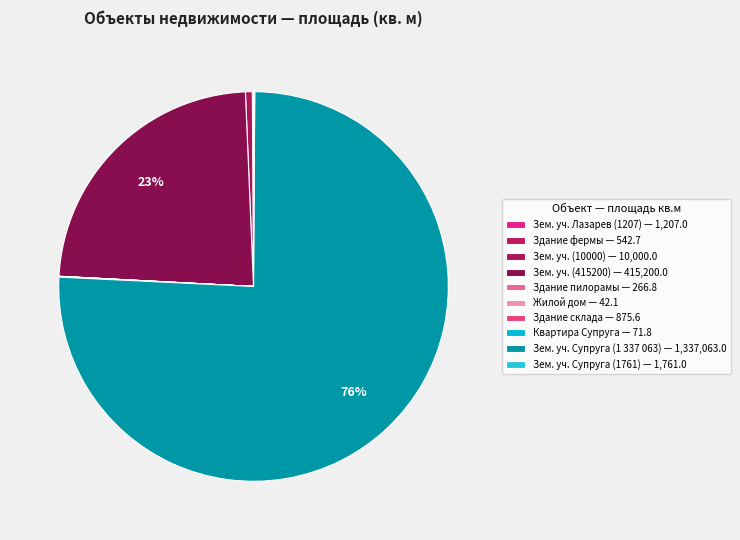

How many segments does this pie chart have?

10